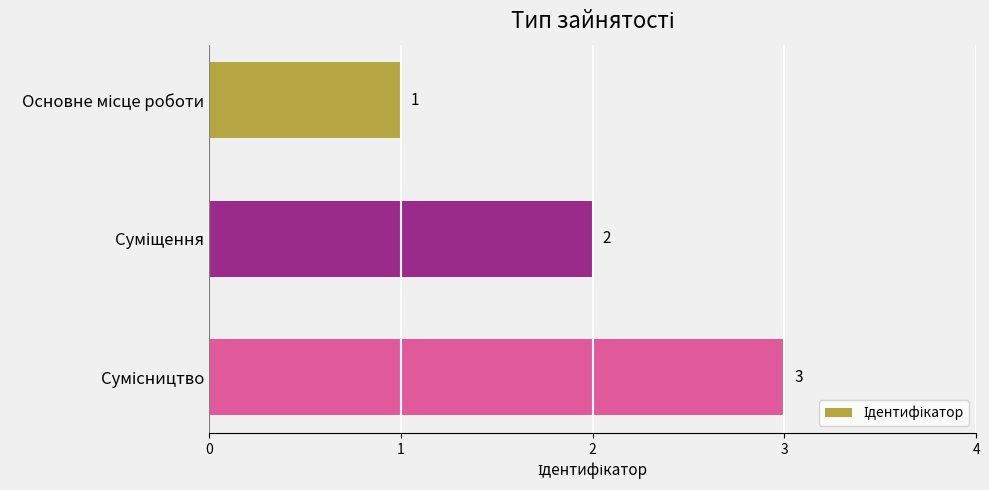

What is the value of the 2nd bar from the top?

2